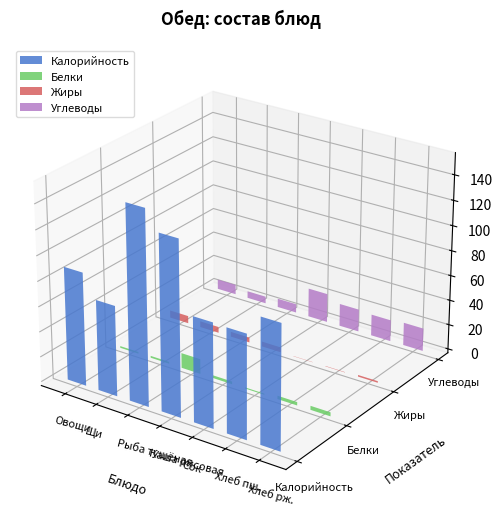

What is the label of the 4th bar from the right?

КАША ВЯЗКАЯ ИЗ РИСА